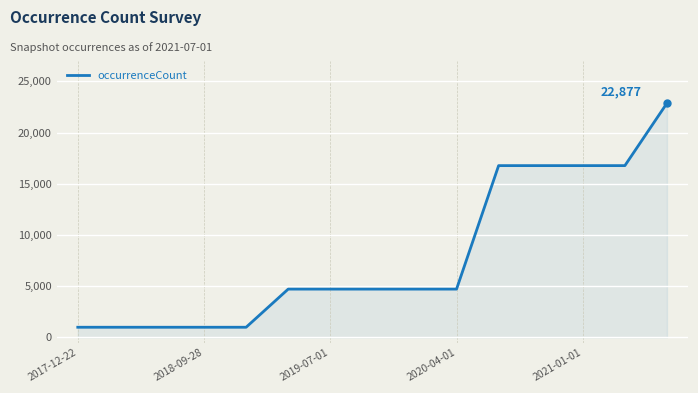

What is the sum of all values?

118554